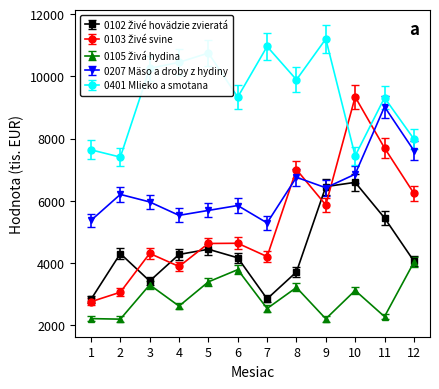

What is the sum of the 0401 Mlieko a smotana values at 1 and 7?

18600.3